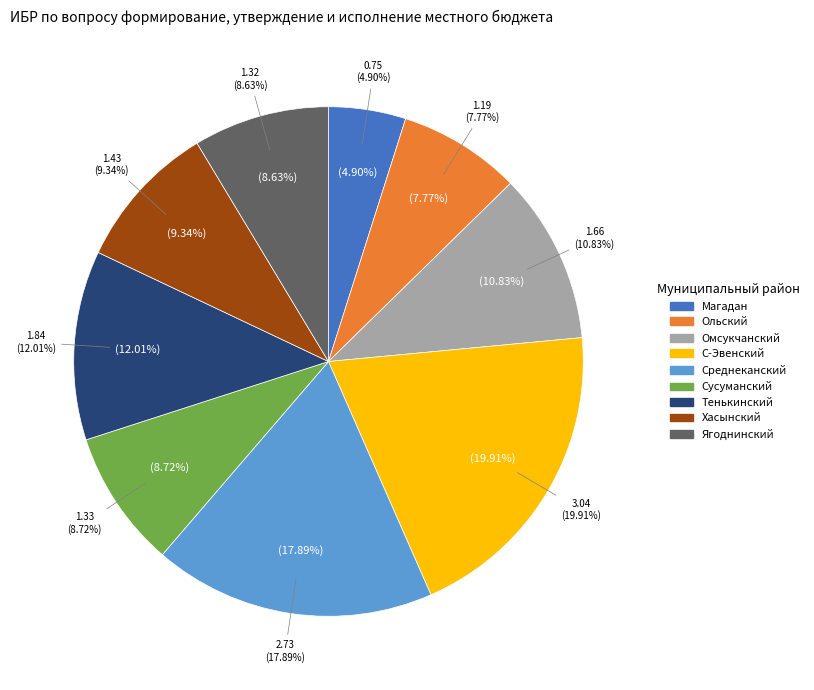

What is the ratio of the value at Омсукчанский to the value at Среднеканский?

0.6